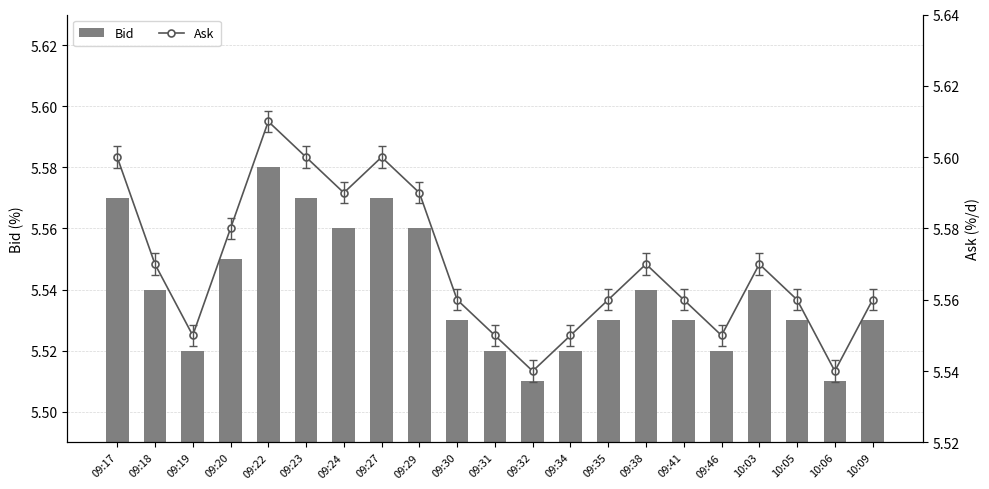

What is the label of the 1st bar from the left?

09:17